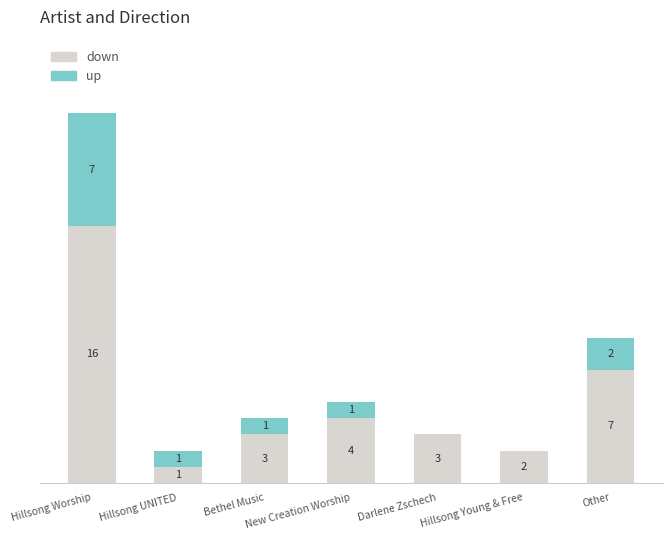

What are all the series names shown in the legend?

down, up